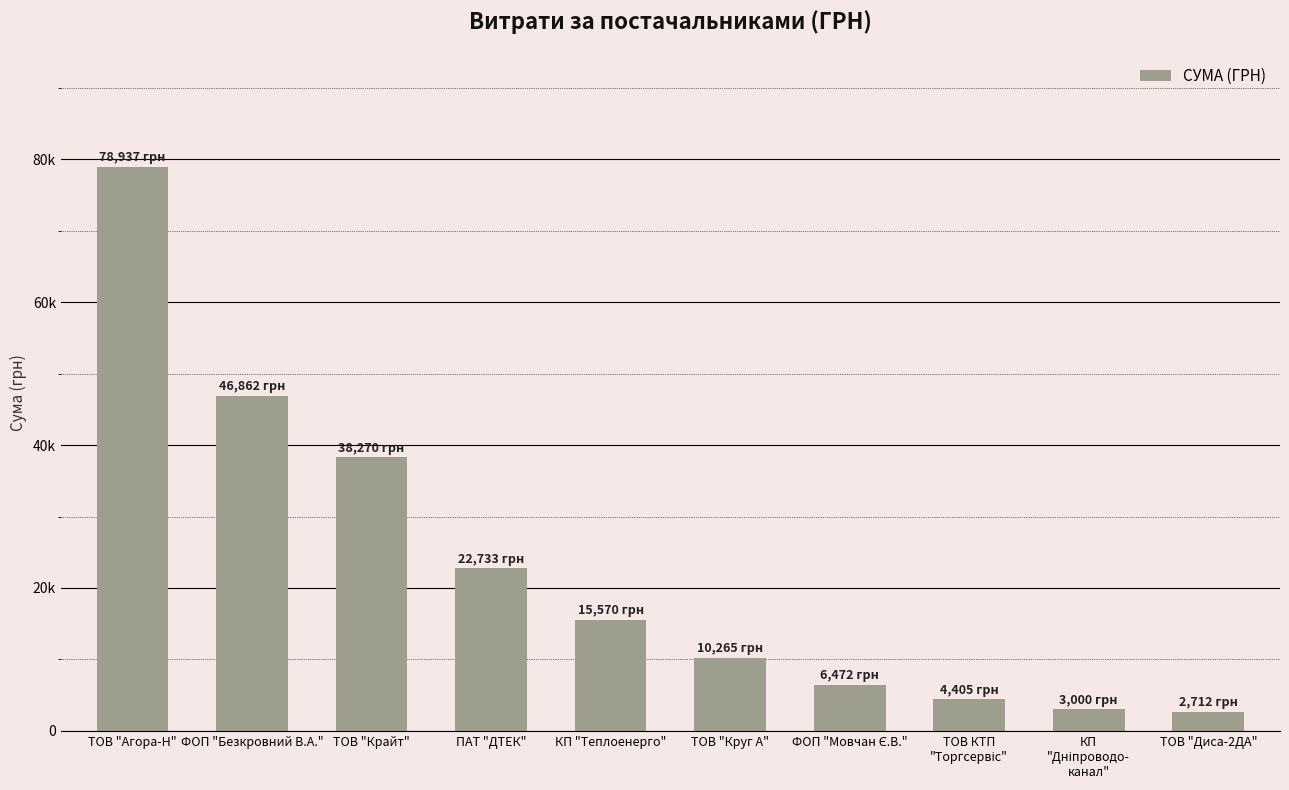

Are the bars horizontal?

No